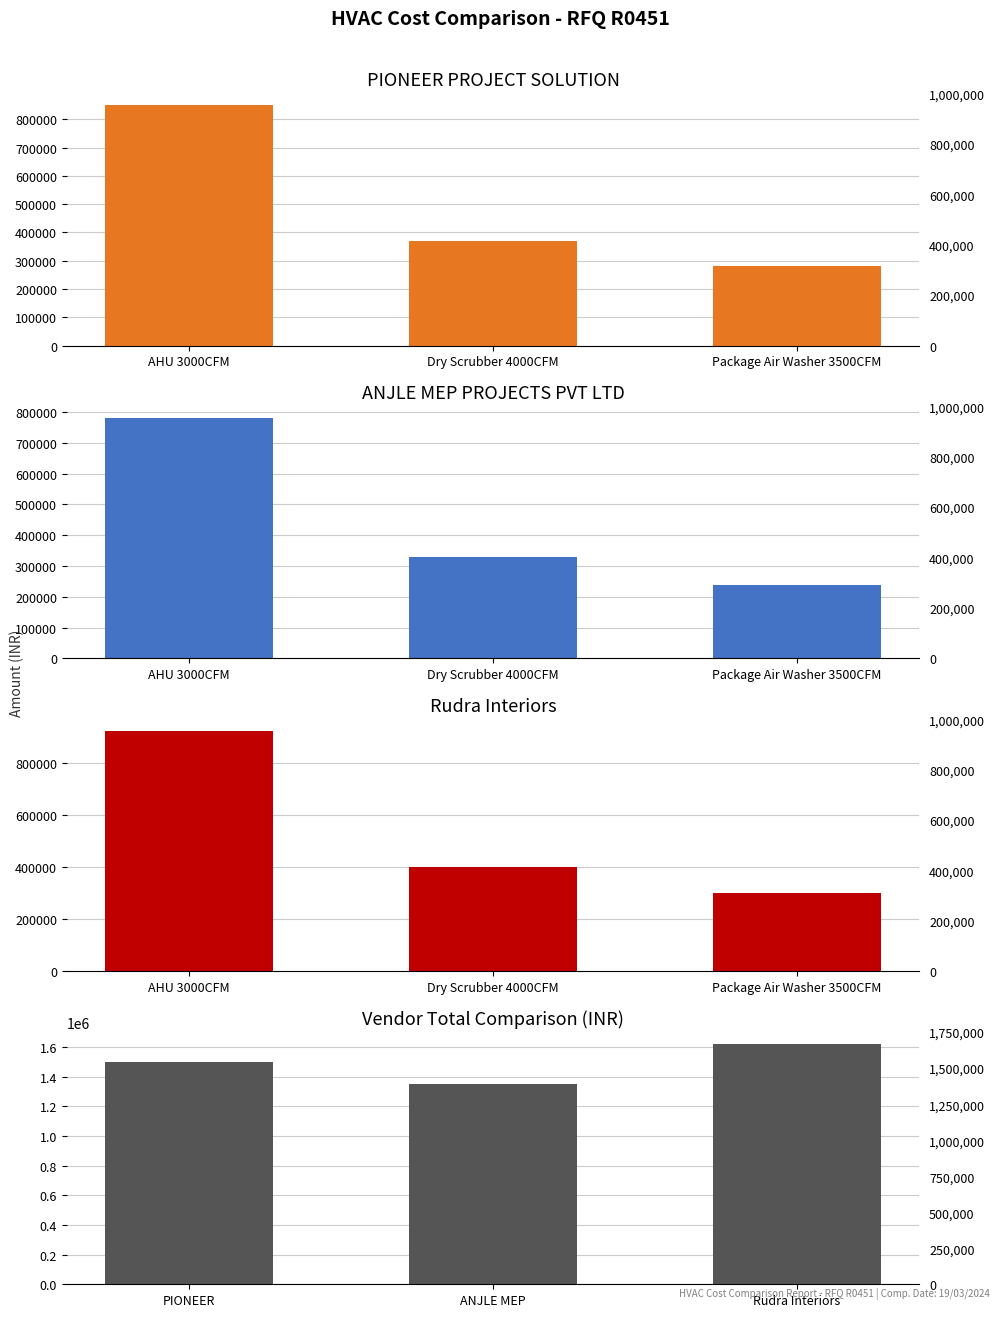

Between Package Air Washer 3500CFM and AHU 3000CFM, which is larger?

AHU 3000CFM